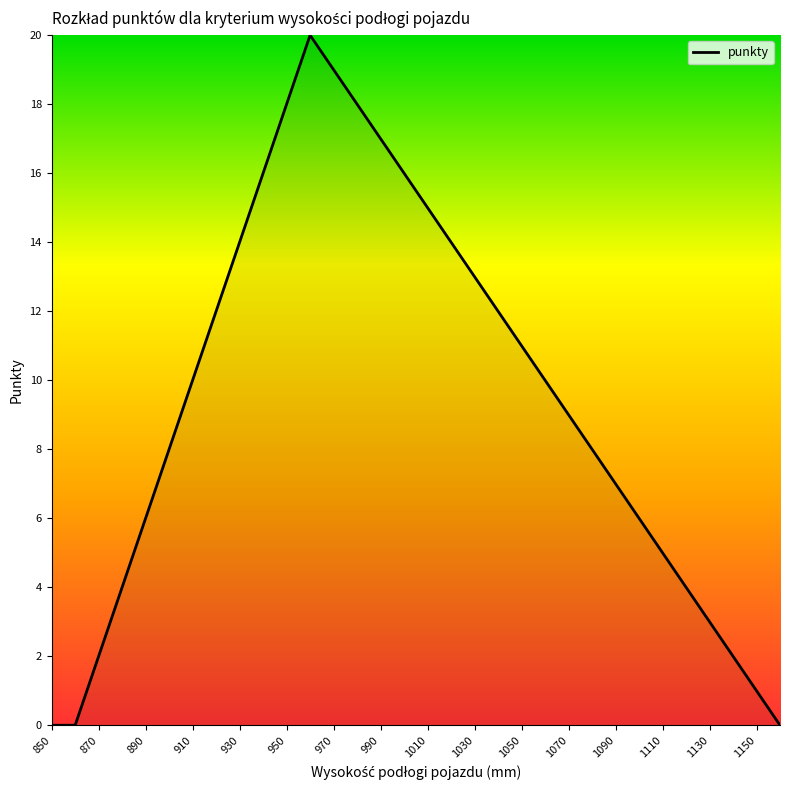

True or false: there are more than 1 points higher than both neighbors.

False